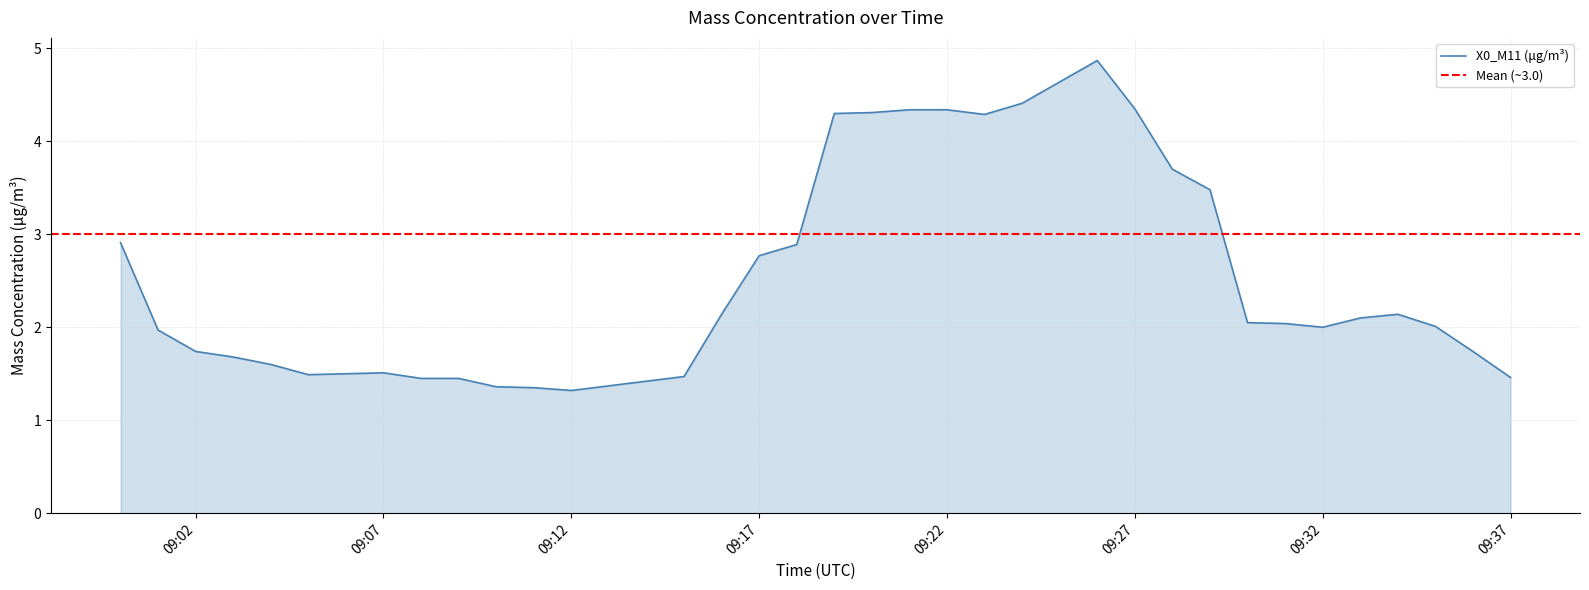

What is the sum of the values at 2022-02-11 09:14:00 and 2022-02-11 09:25:00?

6.1